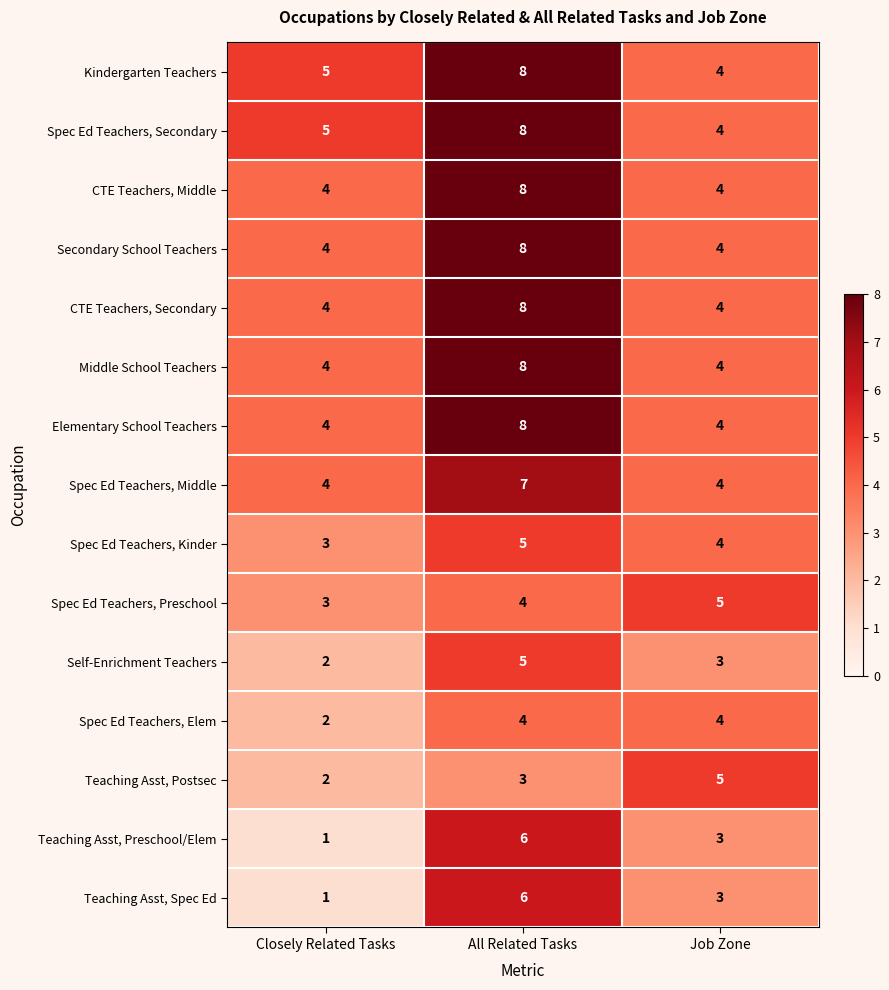

True or false: Self-Enrichment Teachers has a value of 3 at Job Zone.

True